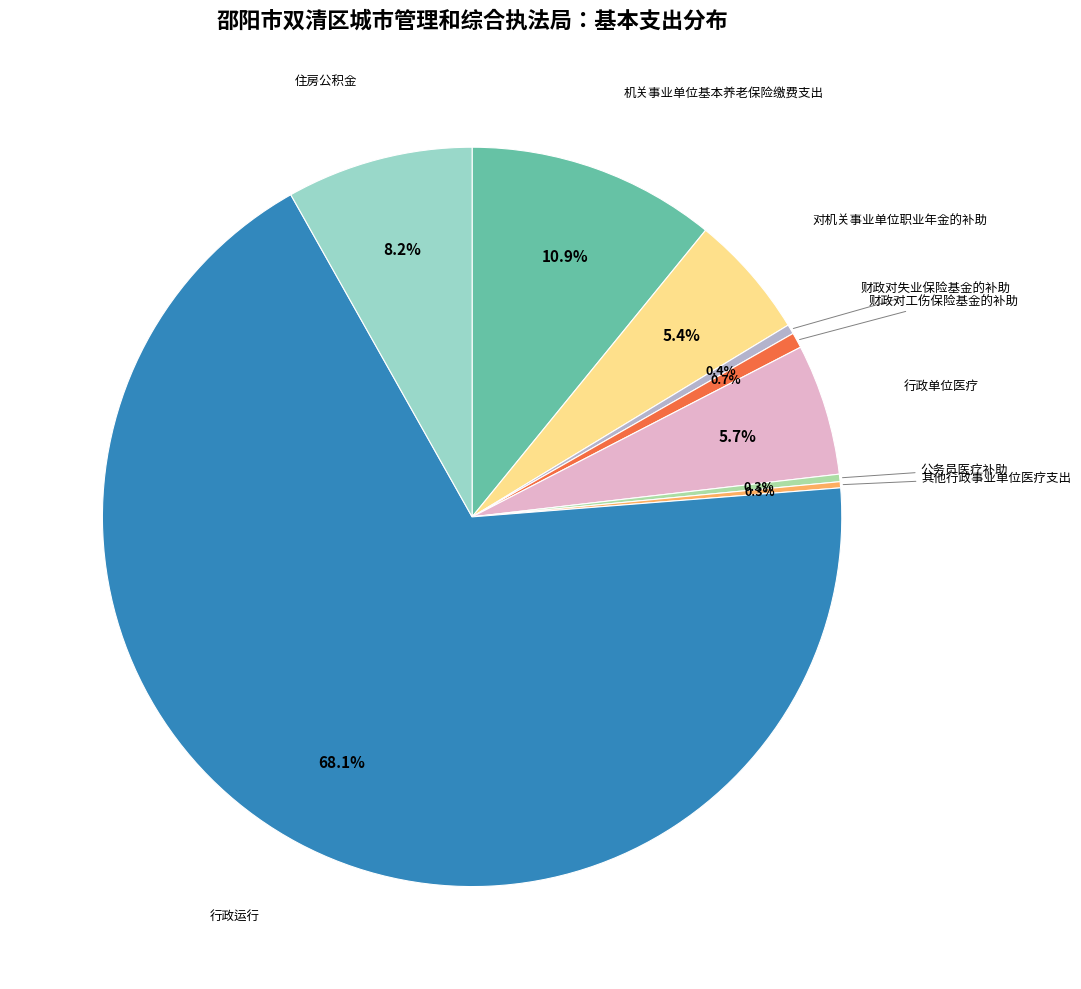

Is there any slice that represents more than half of the pie?

Yes